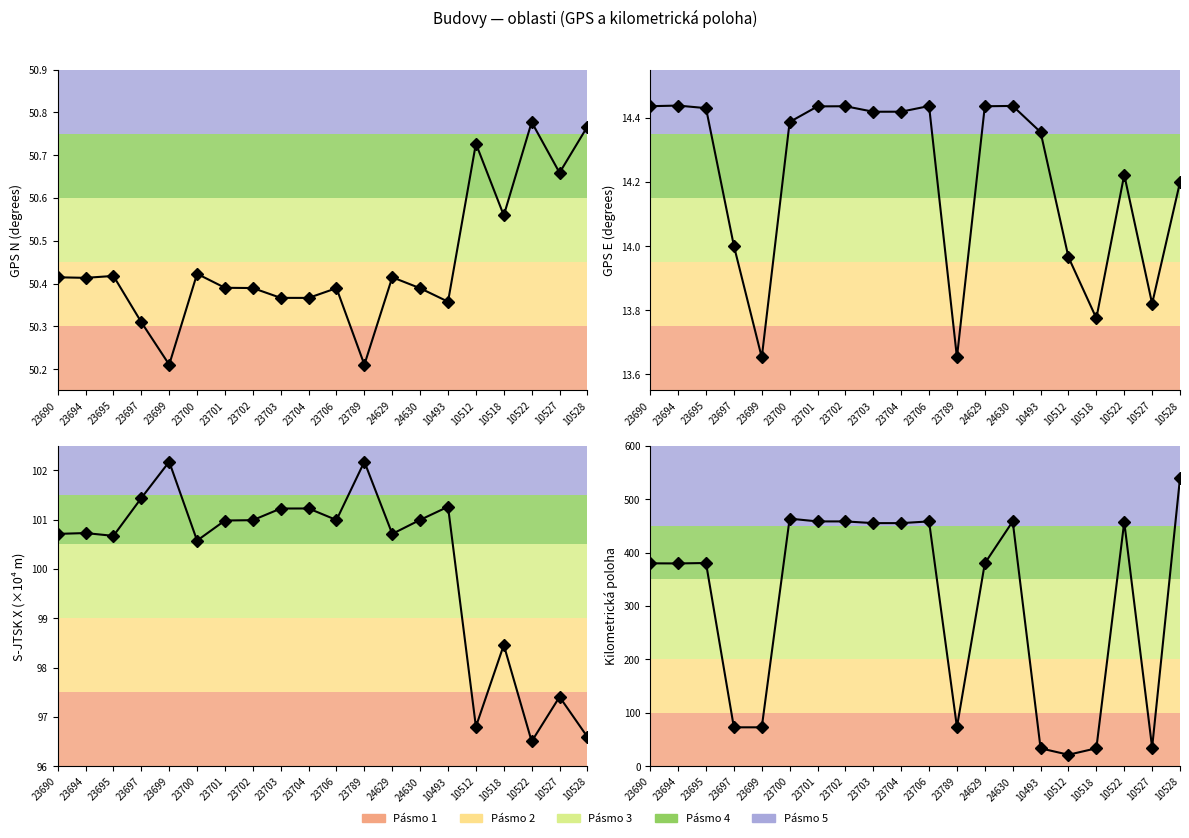

The value at 23697 is 42.2. True or false?

False